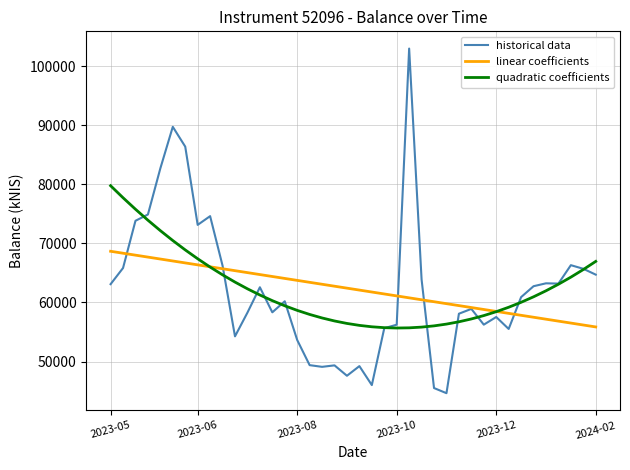

Which series has the largest range (max minus min)?

historical data